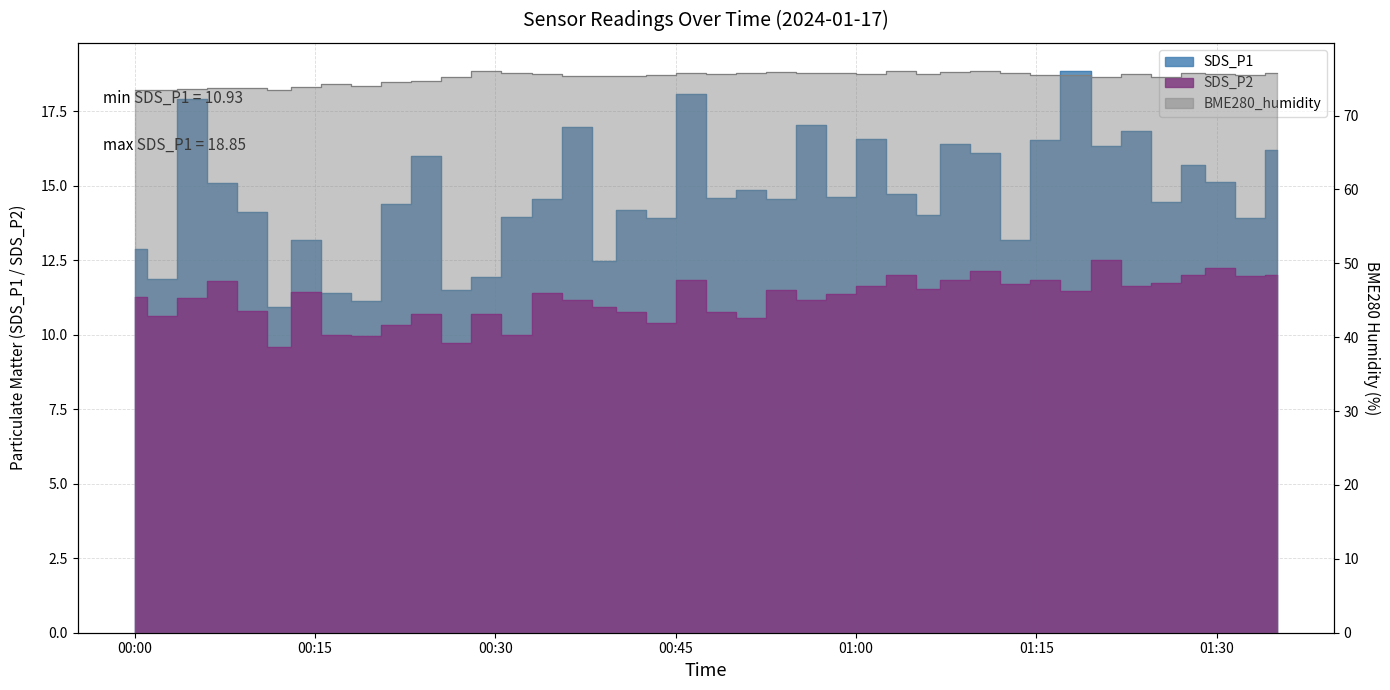

What is the difference between the SDS_P1 values at 2024/01/17 00:19 and 2024/01/17 00:56?

5.9